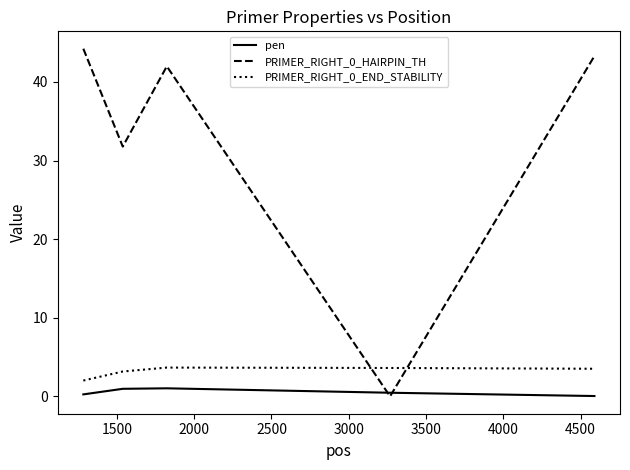

True or false: pen and PRIMER_RIGHT_0_END_STABILITY intersect in this chart.

False